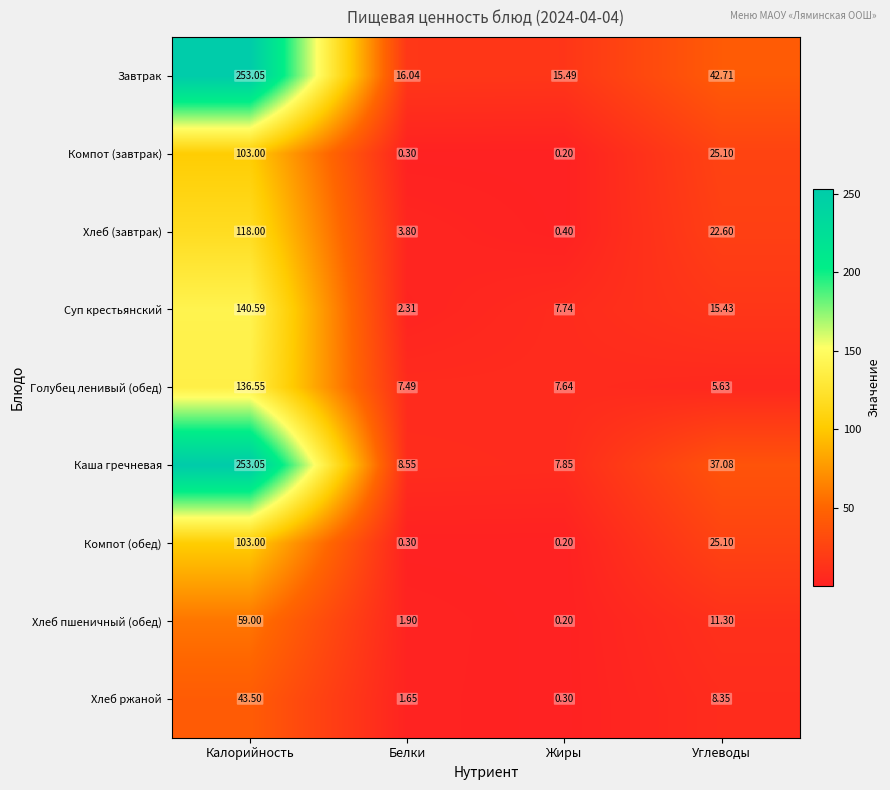

Is the value of Голубец ленивый (обед) at Калорийность greater than the value of Хлеб ржаной at Жиры?

Yes